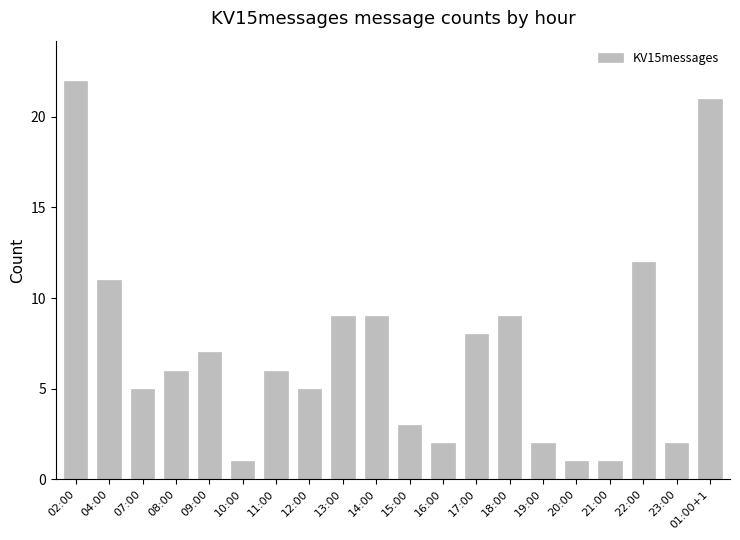

How many bars are there in total?

20